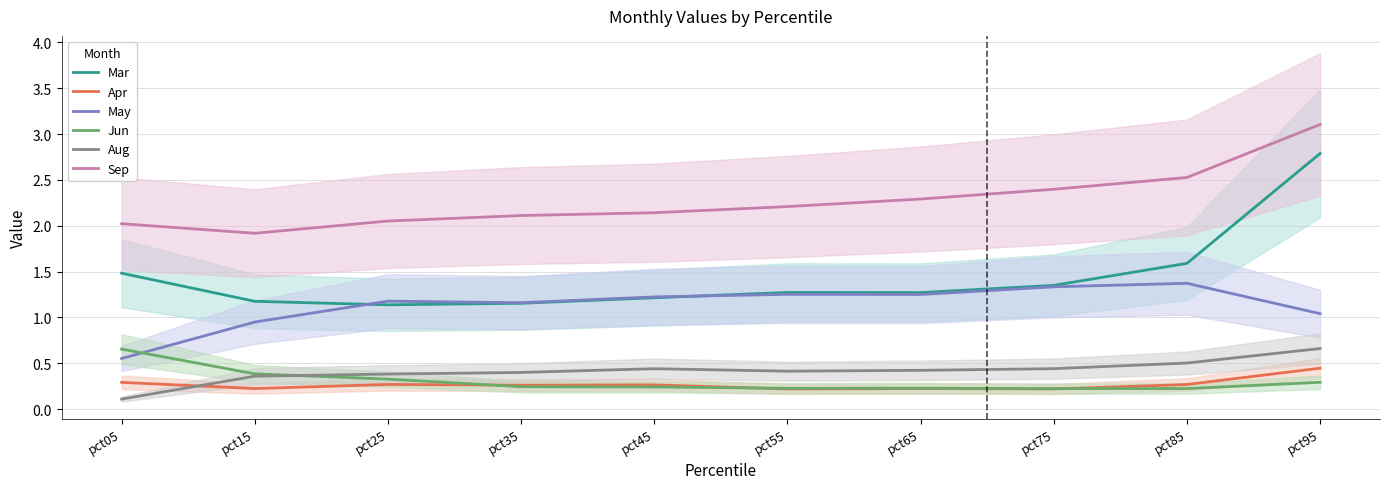

At which category does May reach its first local peak?

pct25